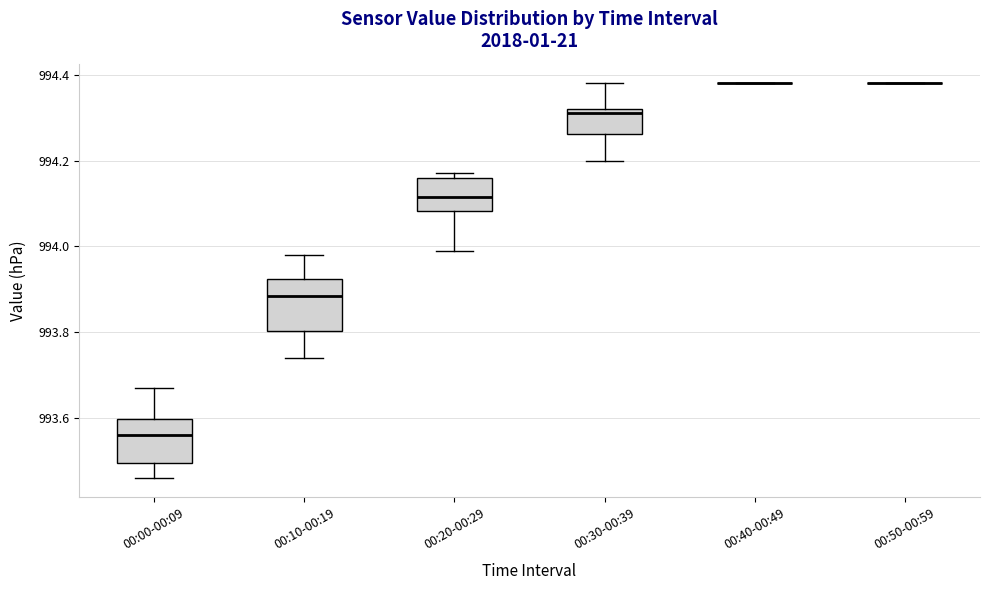

Reading left to right, read every box against the y-axis: the position of its median line, the range the box covers, and the ends of its whiskers. The values are not printed on the chart, so give them approximately, as read against the axis.

00:00-00:09: median 993.56, box 993.50 to 993.60, whiskers 993.46 to 993.68
00:10-00:19: median 993.88, box 993.80 to 993.92, whiskers 993.74 to 993.98
00:20-00:29: median 994.12, box 994.08 to 994.16, whiskers 994.00 to 994.18
00:30-00:39: median 994.32 (just below the box's upper edge), box 994.26 to 994.32, whiskers 994.20 to 994.38
00:40-00:49: box collapsed to a line at 994.38, whiskers 994.38 to 994.38
00:50-00:59: box collapsed to a line at 994.38, whiskers 994.38 to 994.38